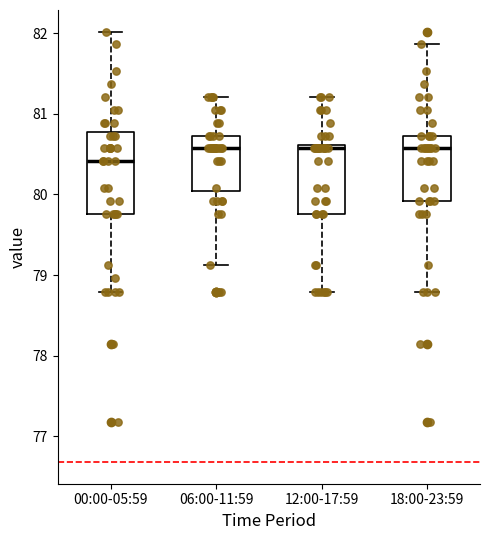

Reading left to right, read every box against the y-axis: the position of its median line, the range the box covers, and the ends of its whiskers. The values are not printed on the chart, so give them approximately, as read against the axis.

00:00-05:59: median 80.4, box 79.8 to 80.8, whiskers 78.8 to 82.0
06:00-11:59: median 80.6, box 80.0 to 80.7, whiskers 79.1 to 81.2
12:00-17:59: median 80.6 (just below the box's upper edge), box 79.8 to 80.6, whiskers 78.8 to 81.2
18:00-23:59: median 80.6, box 79.9 to 80.7, whiskers 78.8 to 81.9